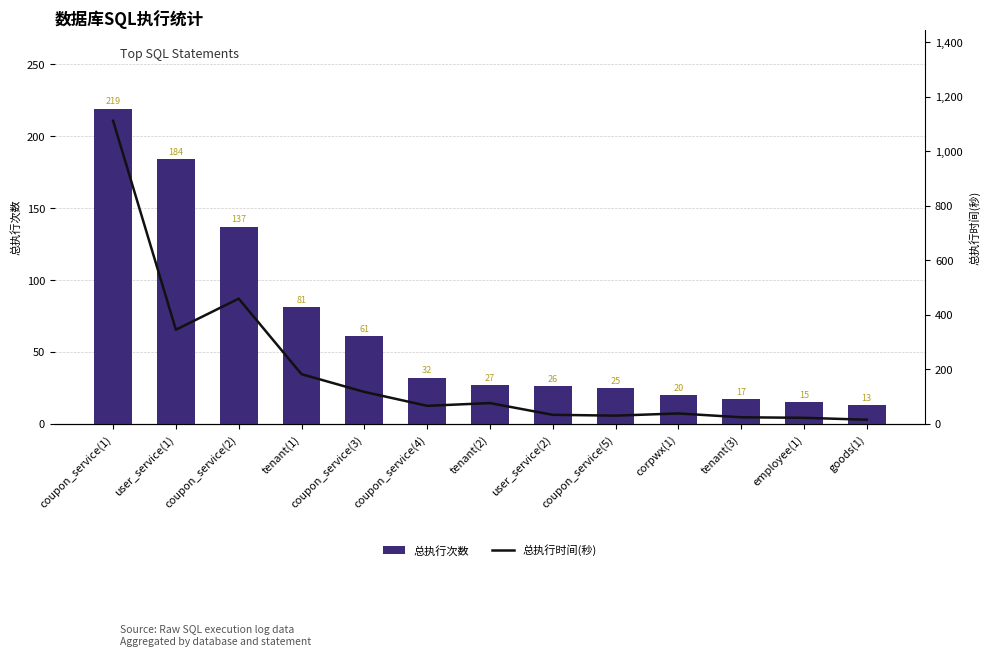

At which category is the sum across all series the highest?

coupon_service(1)